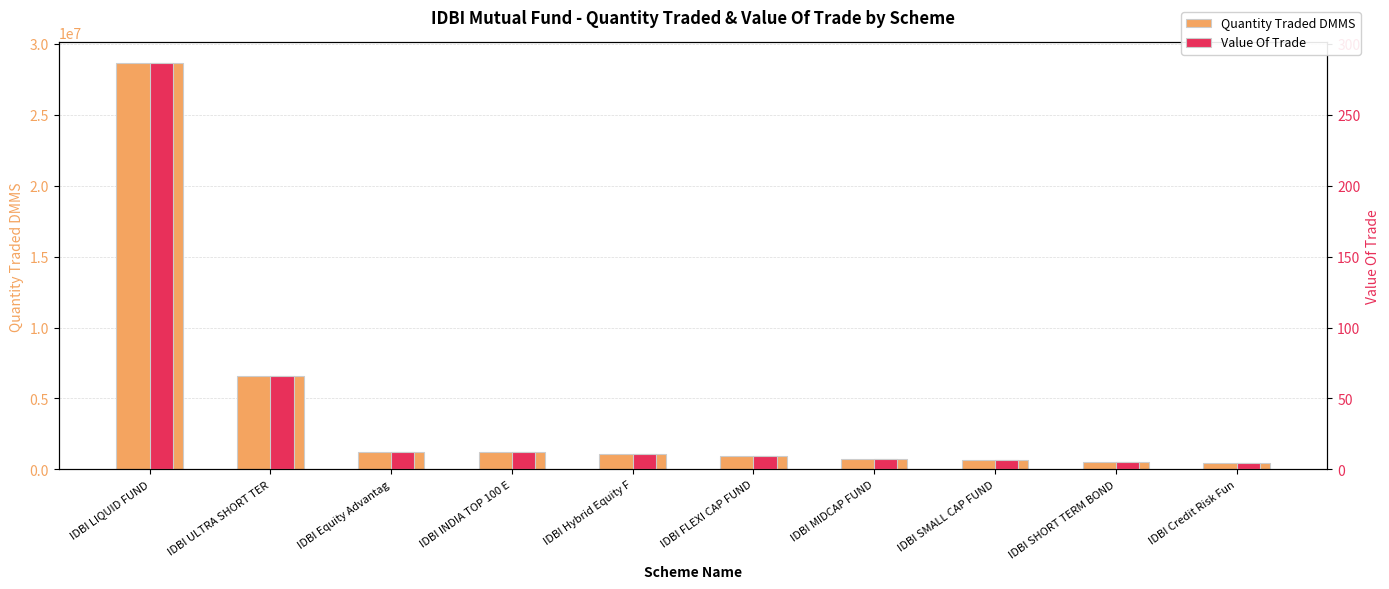

True or false: Quantity Traded DMMS has a value of 282518.6 at IDBI MIDCAP FUND.

False